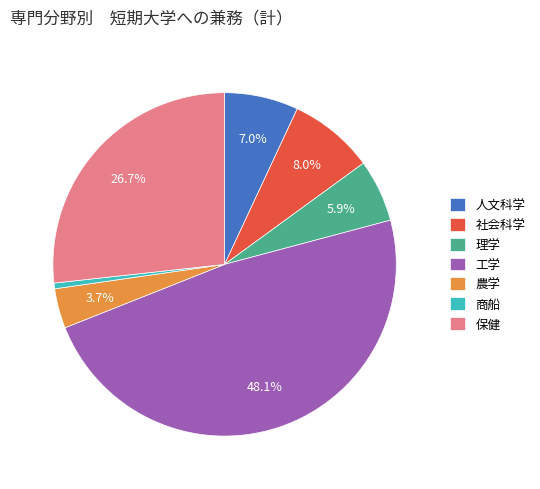

How many slices are in this pie chart?

7